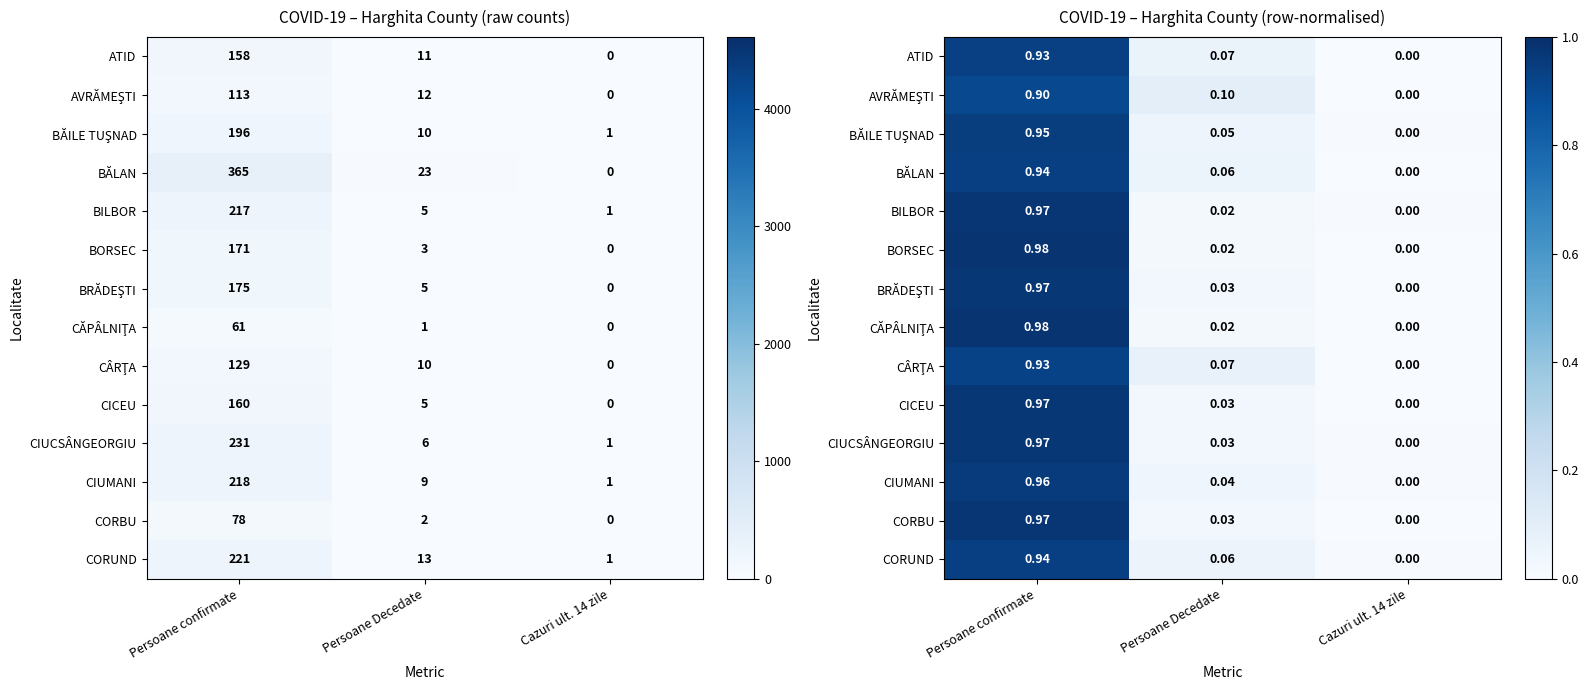

What is the difference between the maximum and minimum values in the BRĂDEŞTI series?

1.0